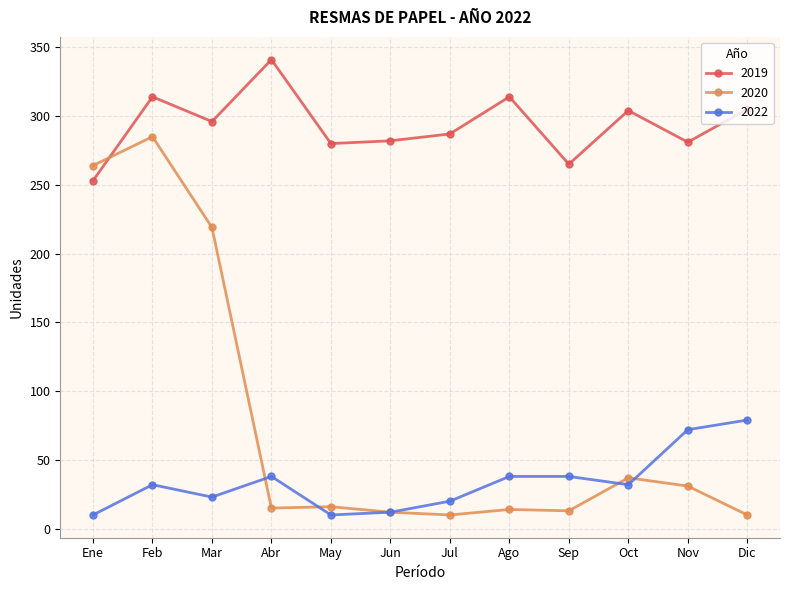

What is the smallest value displayed?

10